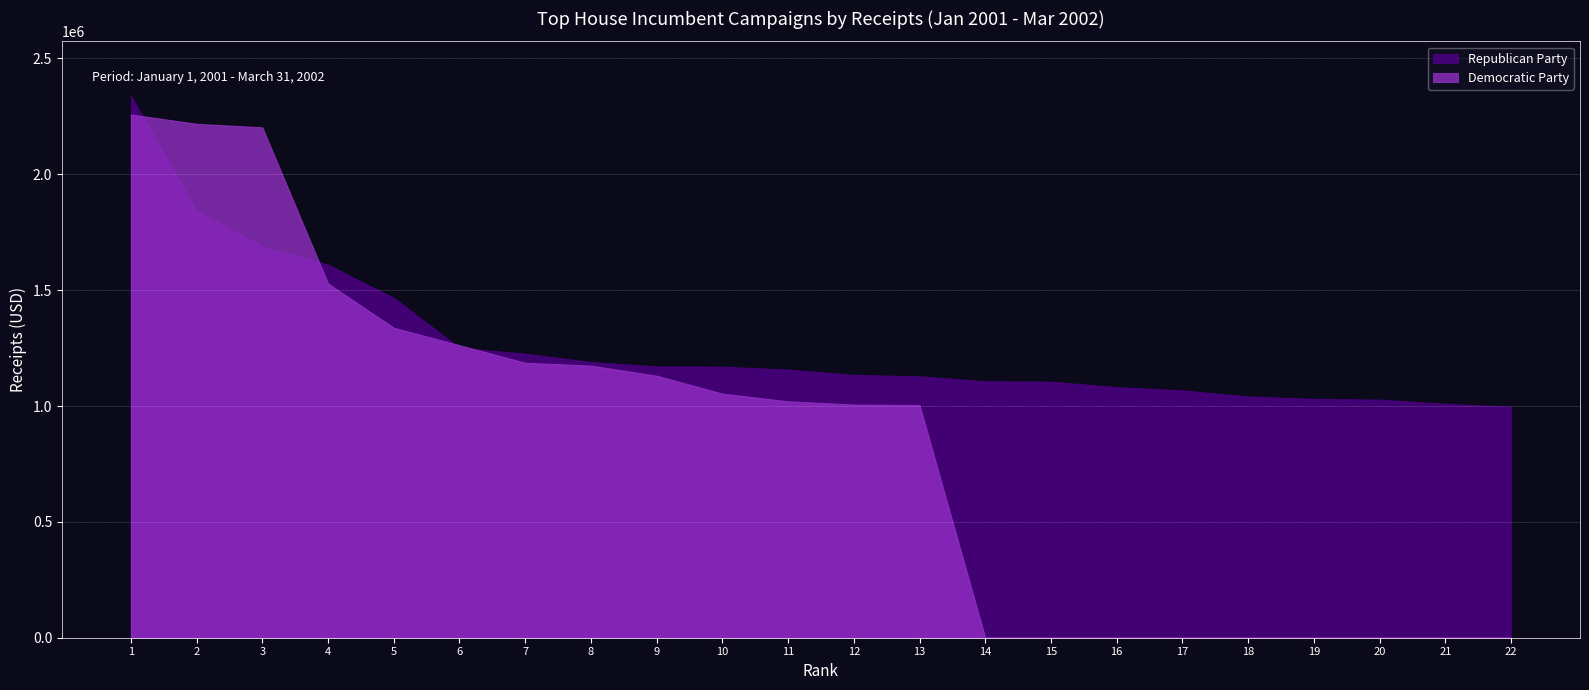

Which series changed the most between 10 and 15?

Democratic Party